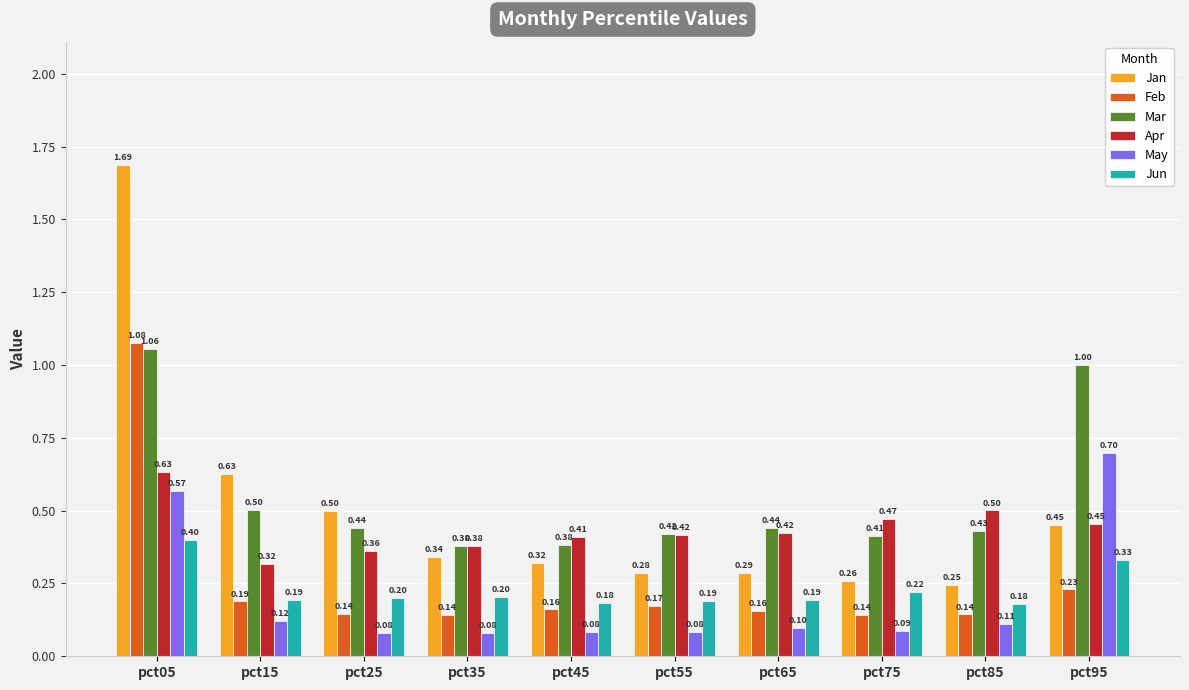

What value does the Mar series have at pct85?

0.4